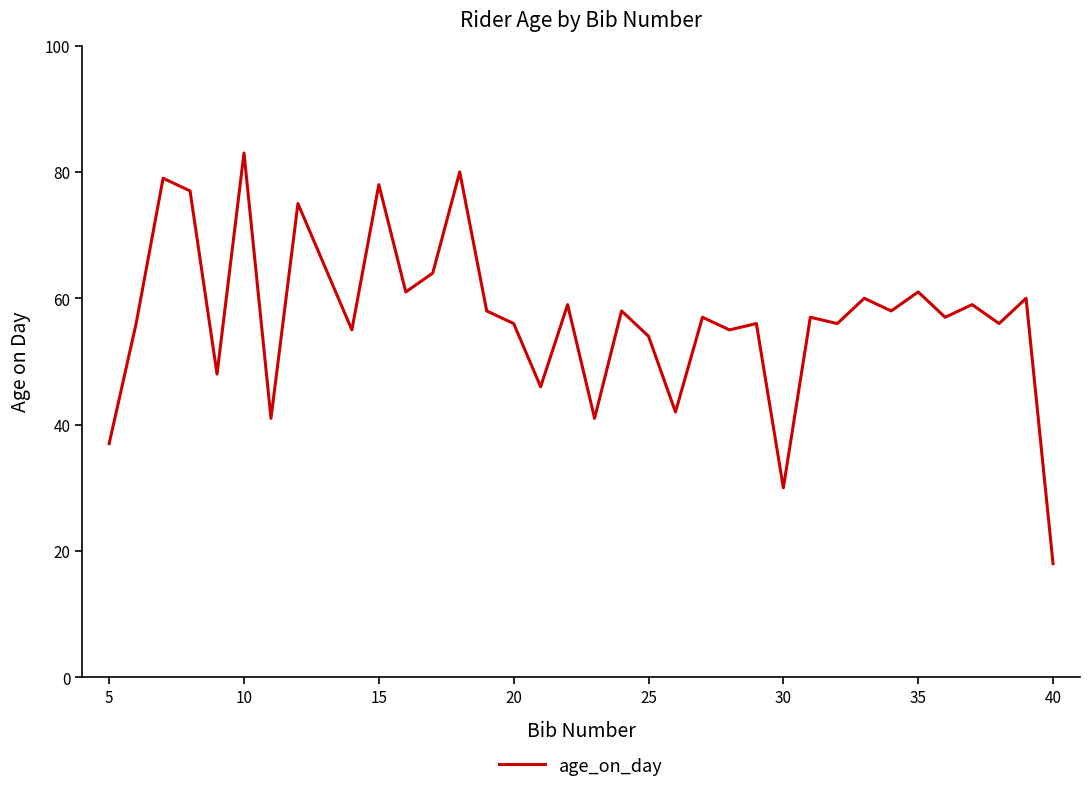

Does the chart display data point markers on the line(s)?

No